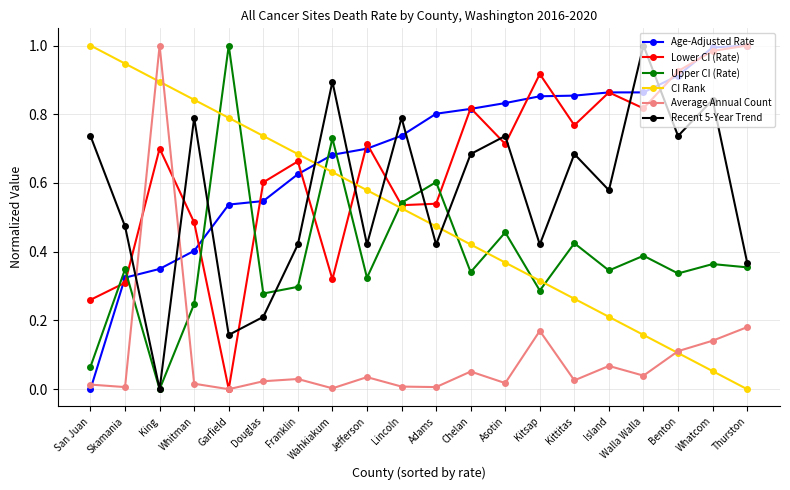

In Upper CI (Rate), how many points are lower than both neighbors (excluding endpoints)?

7